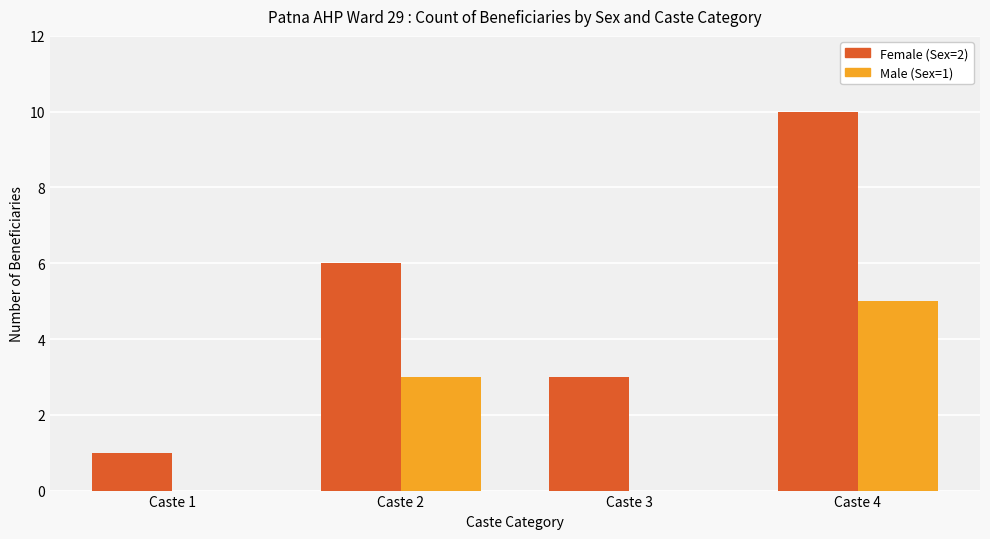

Which label corresponds to the largest value in the chart?

Caste 4